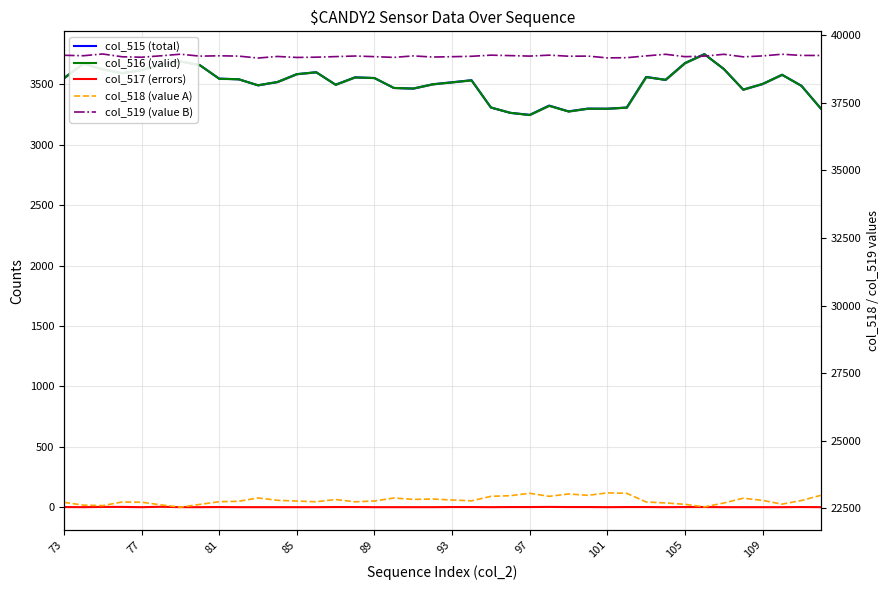

True or false: col_518 (value A) and col_519 (value B) intersect in this chart.

False